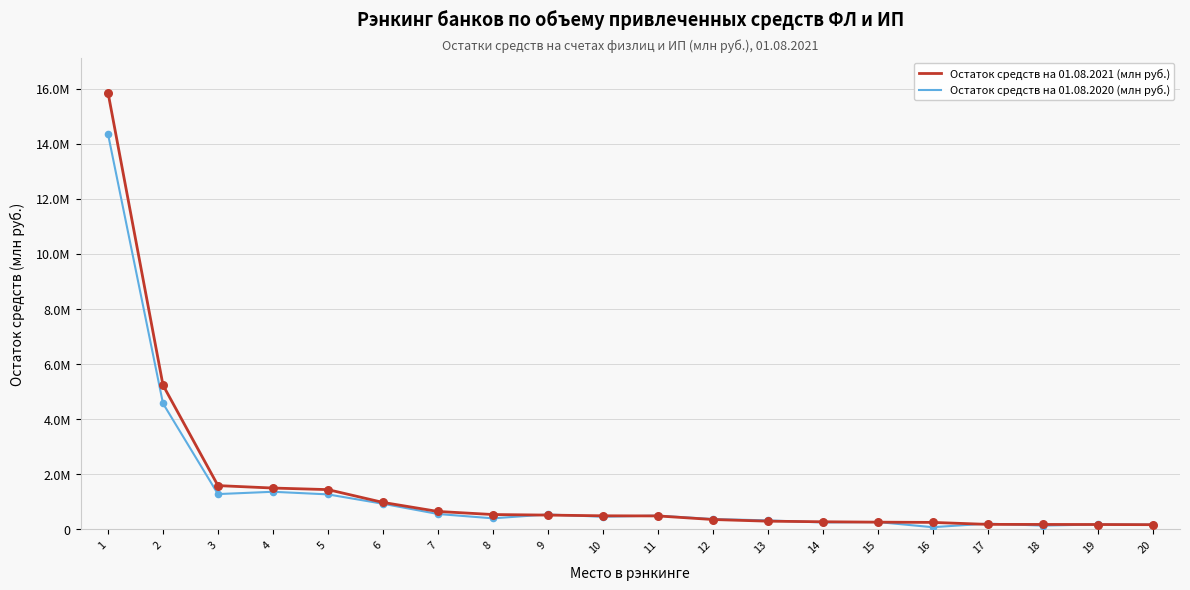

Is the value of Остаток средств на 01.08.2021 (млн руб.) at 1 greater than the value of Остаток средств на 01.08.2020 (млн руб.) at 7?

Yes